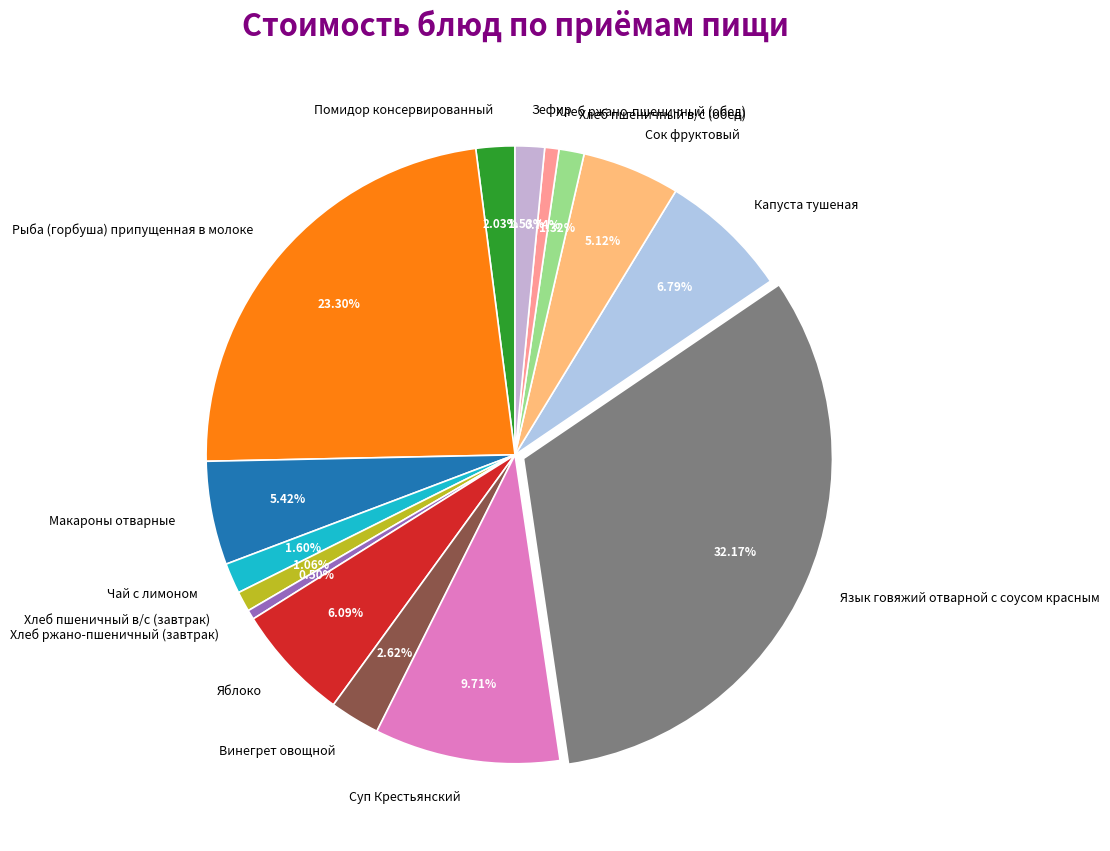

What is the largest slice in the pie chart?

Язык говяжий отварной с соусом красным